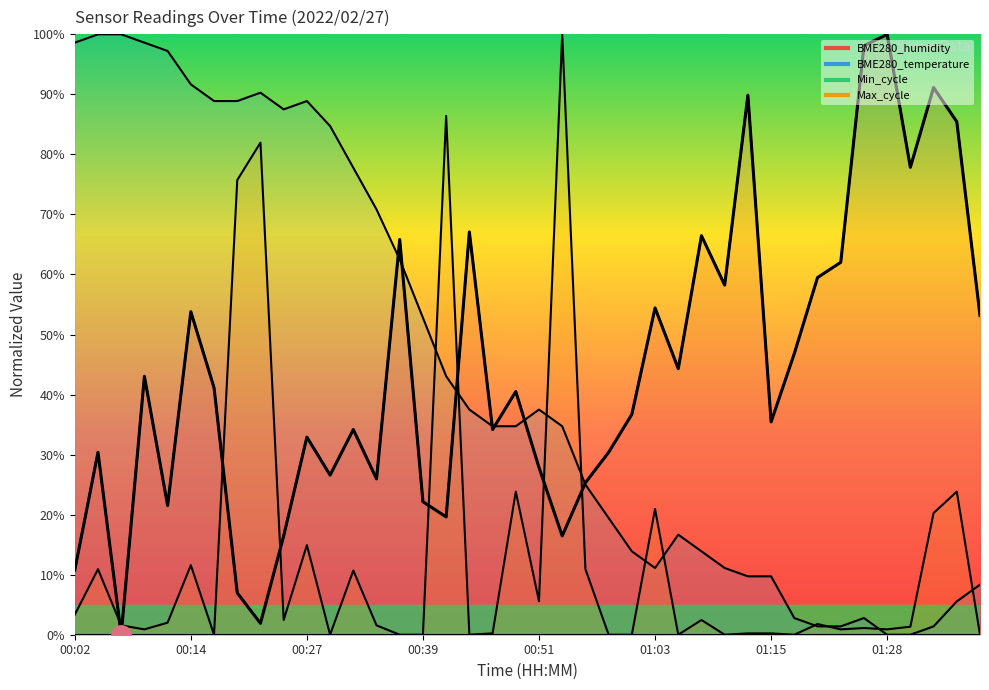

Which label corresponds to the smallest value in the chart?

00:07